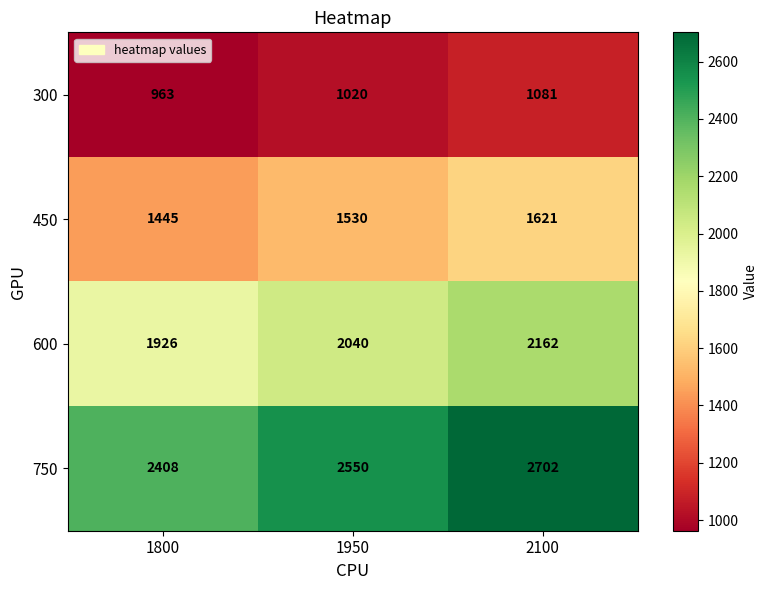

What is the difference between the maximum and minimum values in the 450 series?

176